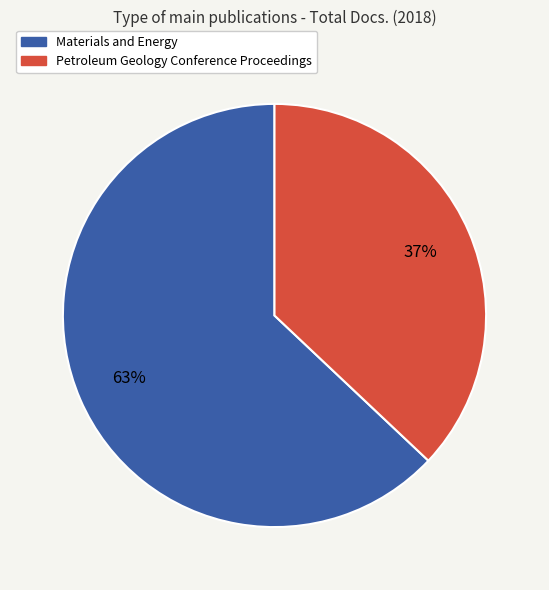

True or false: Petroleum Geology Conference Proceedings accounts for 37% of the total.

True